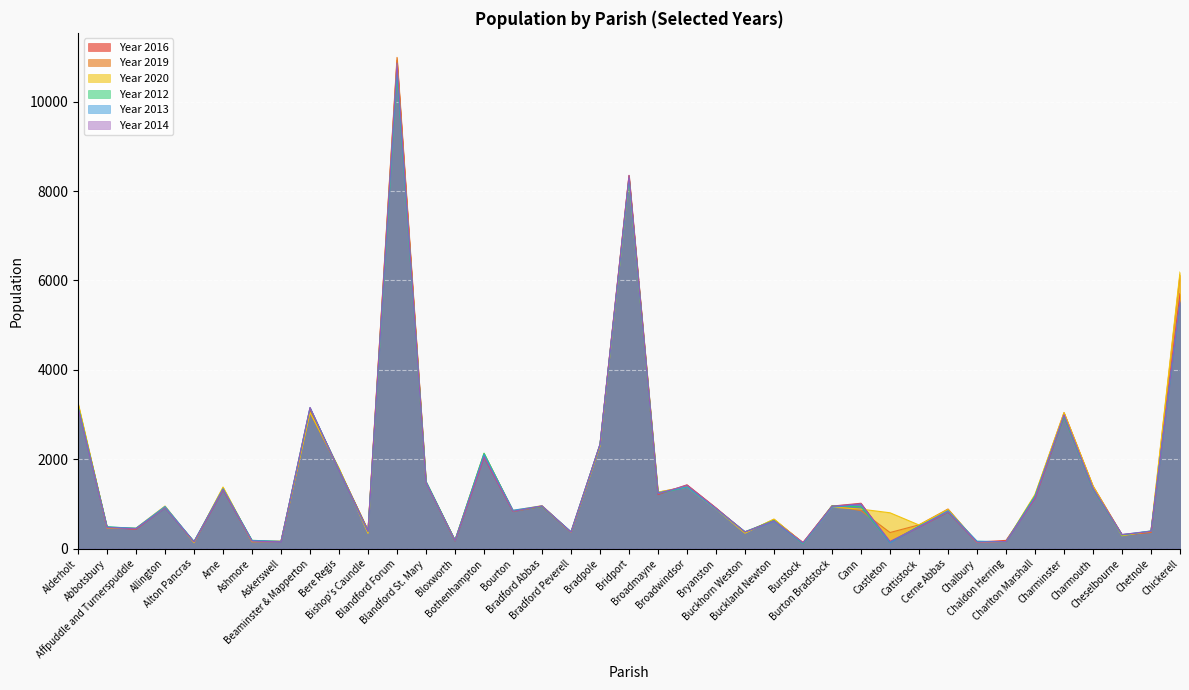

Reading left to right, transcribe all the data shown in this chart.

Year 2016: 3192	479	432	925	143	1313	169	161	3114	1775	404	10927	1493	173	2042	834	947	372	2326	8351	1210	1428	912	362	639	137	951	1015	138	485	812	146	184	1126	2957	1363	304	363	5704
Year 2019: 3233	460	448	934	148	1358	151	160	3043	1775	415	10992	1485	179	2112	835	945	363	2314	8335	1260	1394	893	352	656	126	961	851	360	532	887	140	153	1193	3046	1402	312	369	6129
Year 2020: 3262	468	458	953	133	1378	159	167	3046	1799	341	10824	1496	188	2128	852	961	364	2295	8258	1266	1376	887	346	661	124	927	884	802	529	873	145	158	1212	3041	1399	288	394	6189
Year 2012: 3190	490	451	903	161	1327	186	158	3146	1763	390	10660	1501	186	2136	841	944	370	2335	8284	1231	1378	897	379	632	110	956	937	141	506	816	163	152	1178	2952	1333	304	392	5524
Year 2013: 3166	482	456	943	157	1339	180	161	3155	1762	393	10730	1496	185	2104	859	954	377	2330	8284	1250	1379	889	374	609	121	925	990	132	491	849	163	155	1163	2979	1344	314	395	5508
Year 2014: 3154	471	443	903	151	1318	167	151	3158	1750	385	10866	1472	179	2051	833	956	365	2336	8352	1227	1418	903	375	620	133	948	1002	161	485	821	142	154	1130	2995	1350	316	385	5559